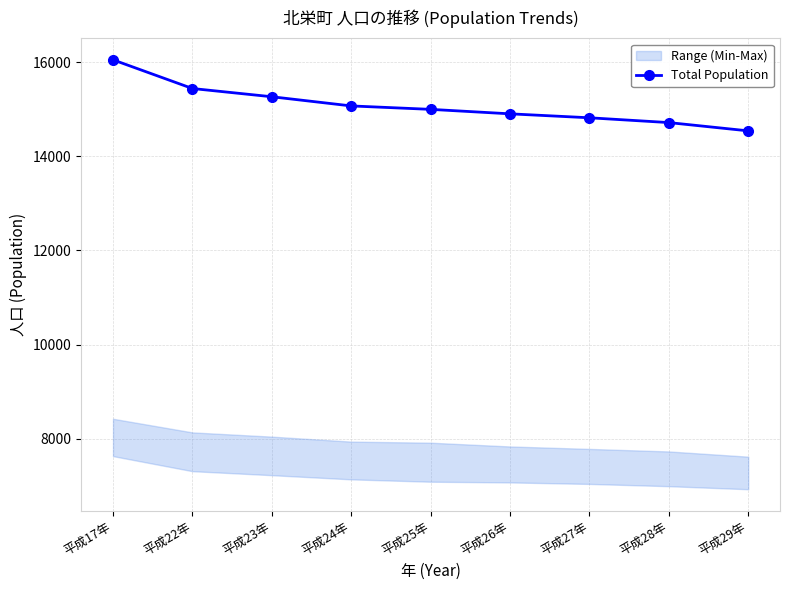

At which category does the chart reach its peak across all series?

平成17年